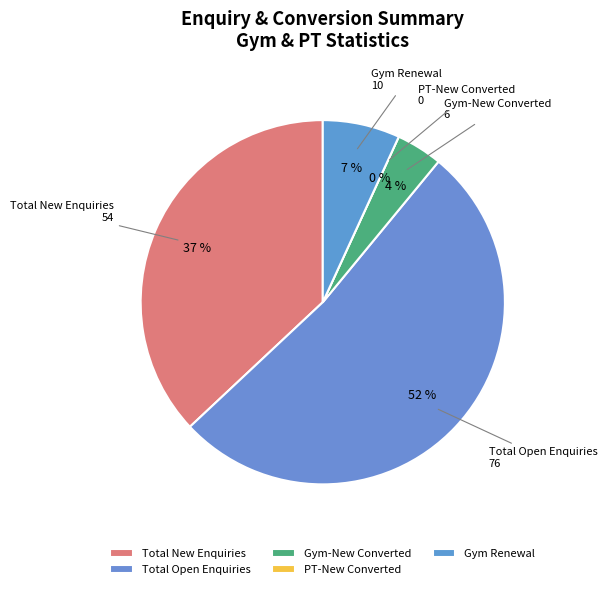

Count the number of slices in the pie.

5